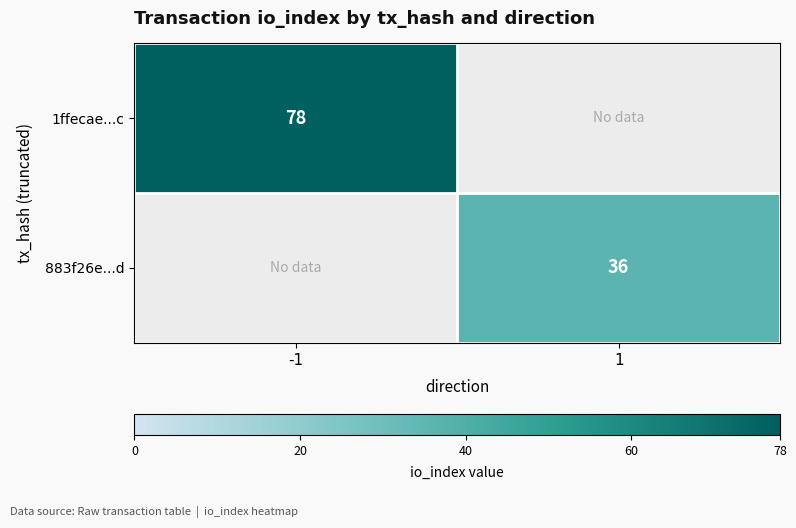

What is the greatest value displayed?

78